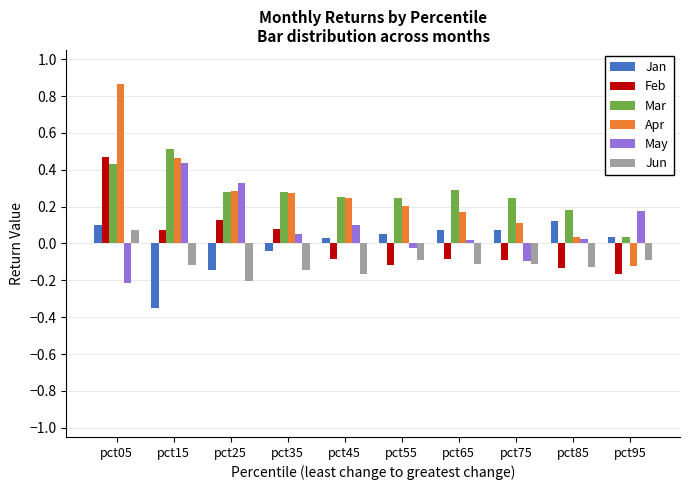

Is the value of Mar at pct05 greater than the value of Jan at pct45?

Yes